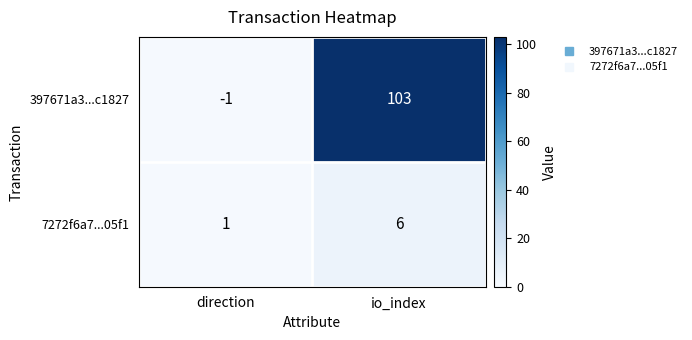

Which series has the largest range (max minus min)?

397671a3...c1827